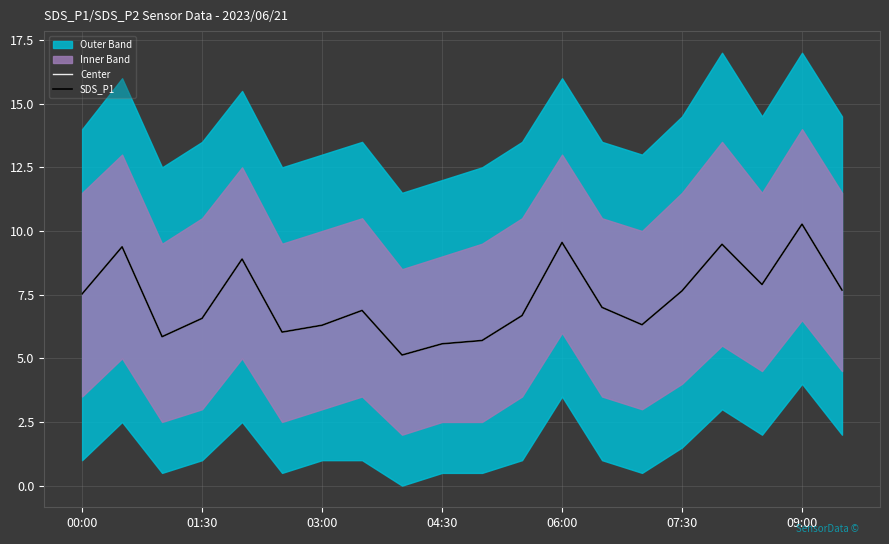

Which category has the lowest value across all series?

8